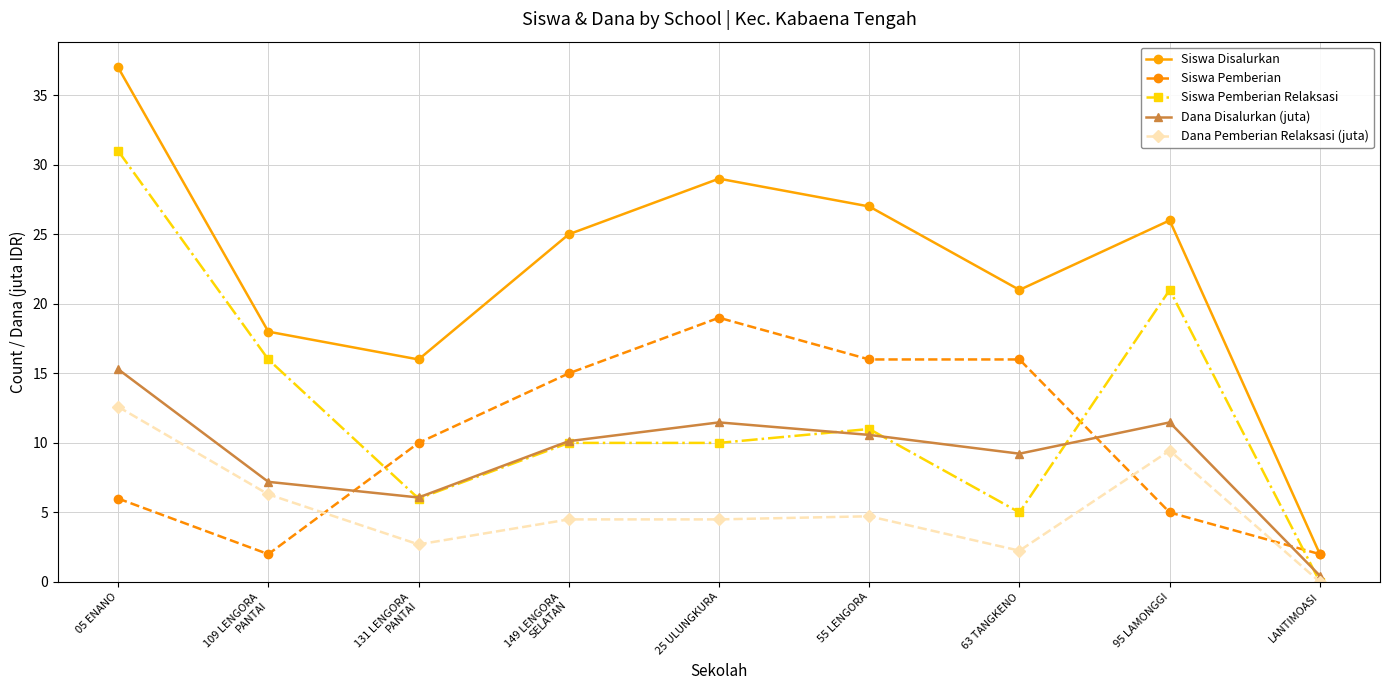

After their last crossing, which series has the higher values: Dana Disalurkan (juta) or Siswa Pemberian?

Siswa Pemberian